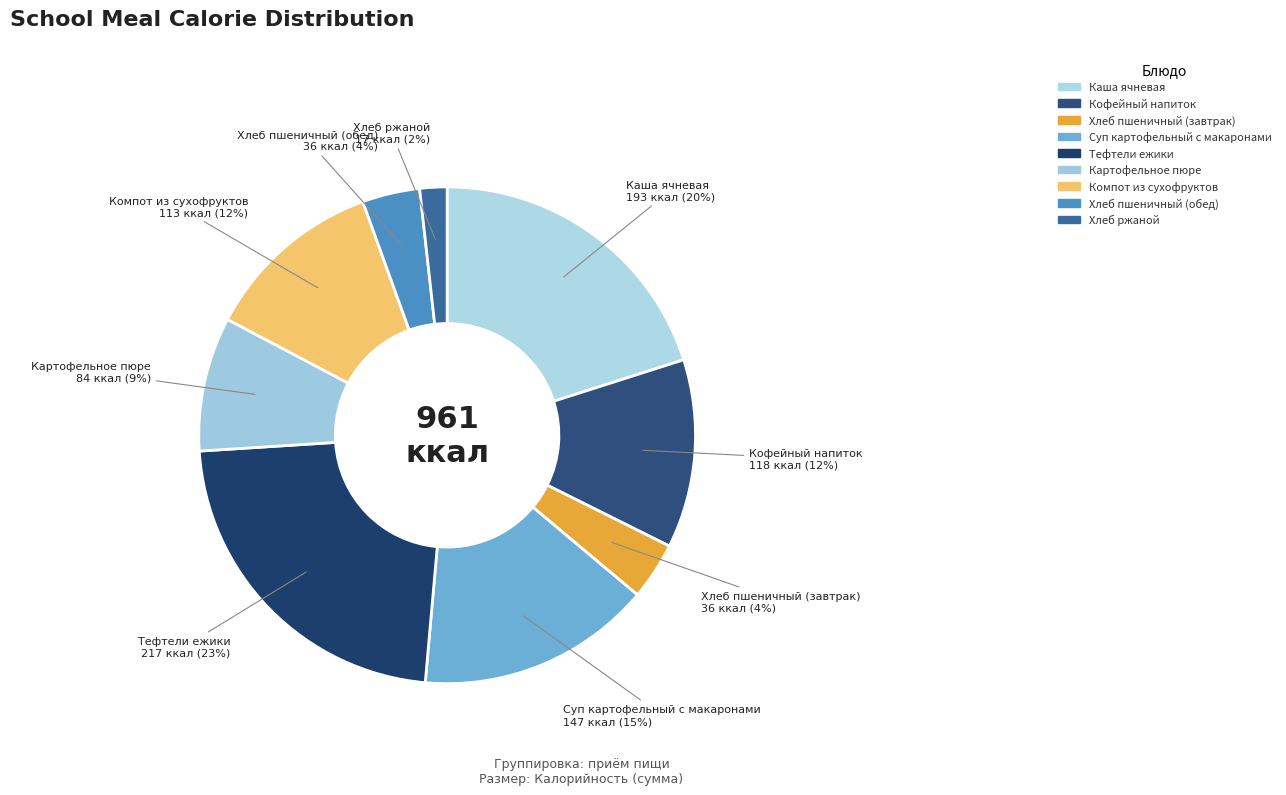

Between Хлеб ржаной and Суп картофельный с макаронами, which is larger?

Суп картофельный с макаронами